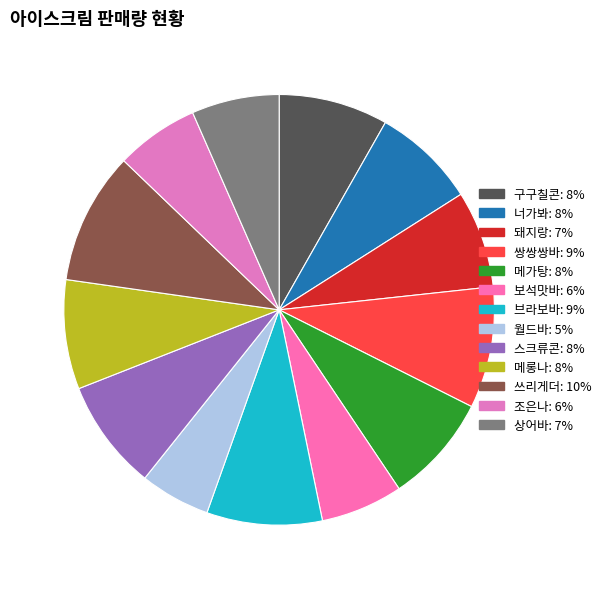

How much of the chart is everything except 메가탕?

91.8%